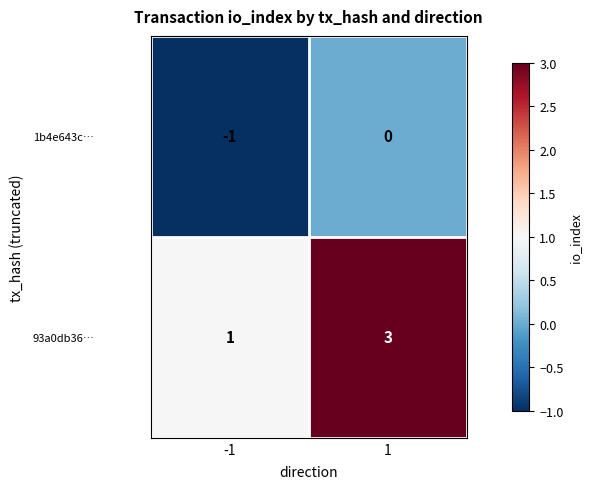

What is the sum of the 93a0db36… values at -1 and 1?

4